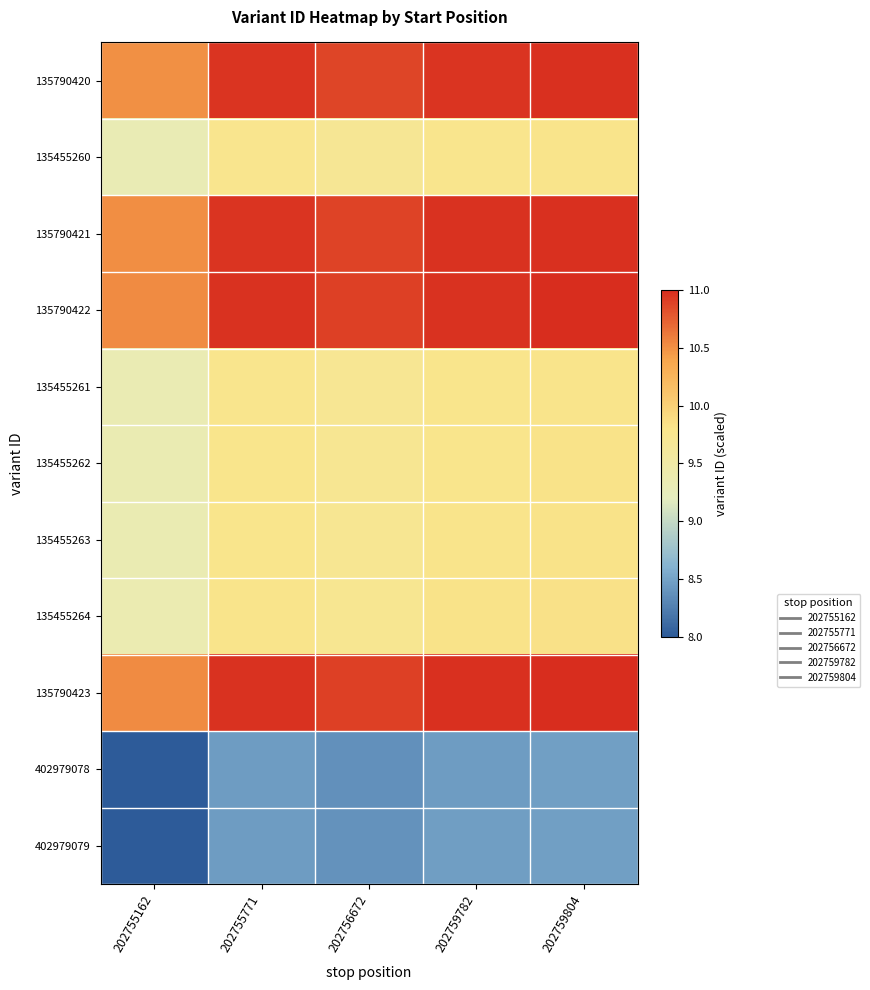

How many data points does each series have?

5